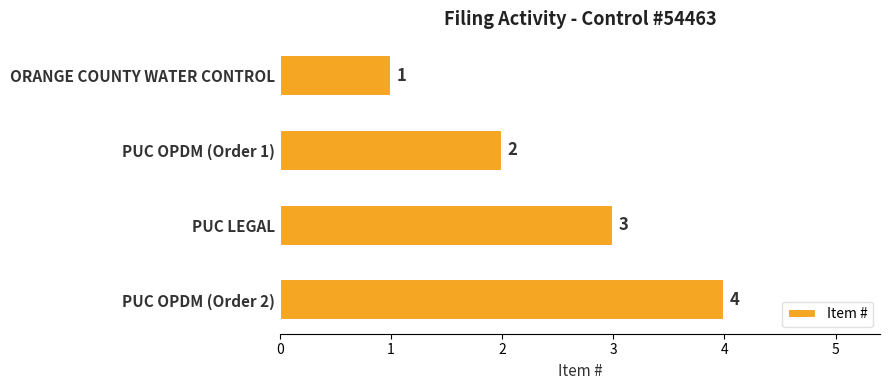

What is the difference between the maximum and minimum values?

3